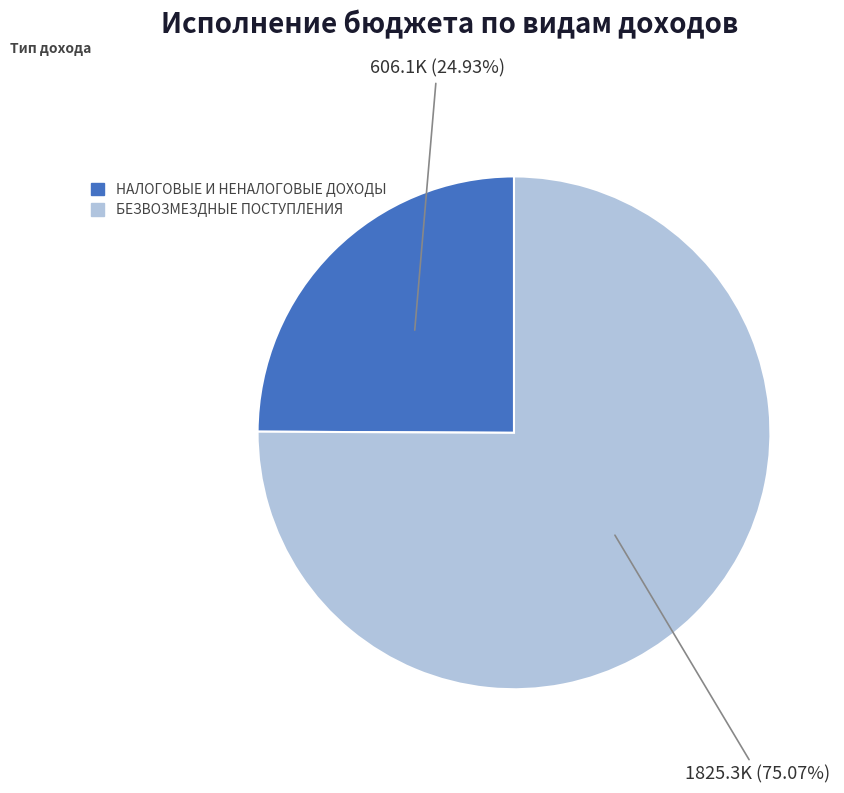

Is it true that БЕЗВОЗМЕЗДНЫЕ ПОСТУПЛЕНИЯ is 75% of the pie?

True